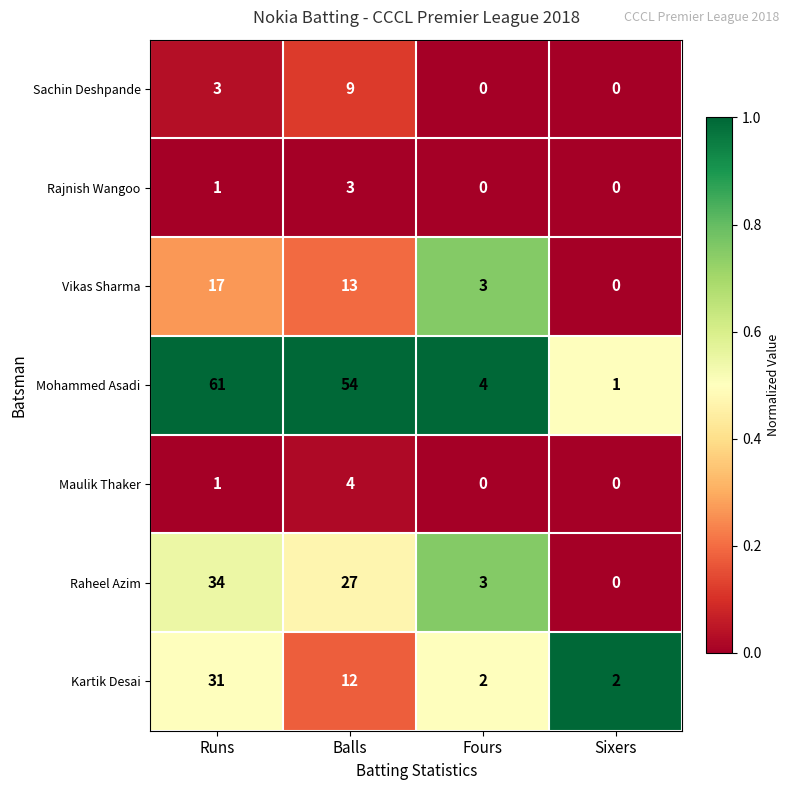

What is the difference between the second highest and minimum values in the Kartik Desai series?

10